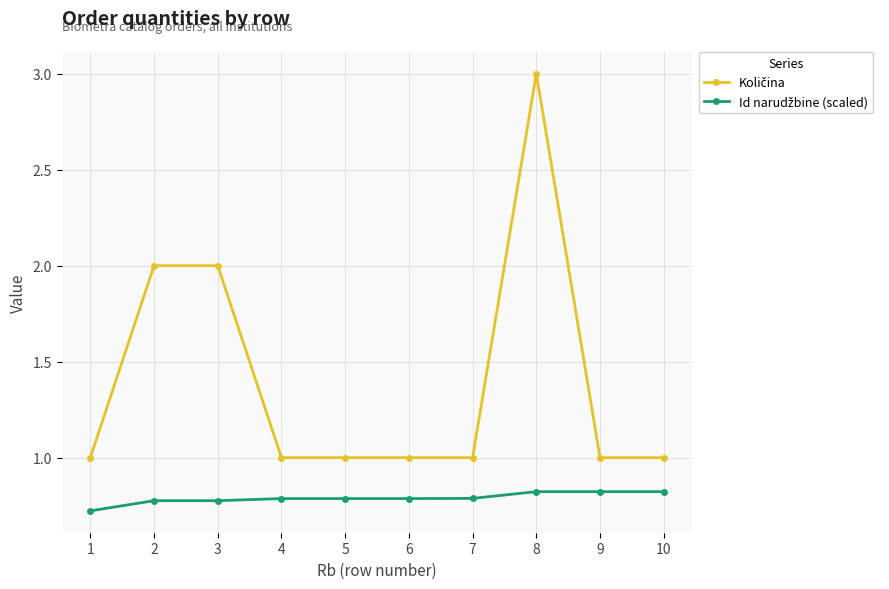

What is the minimum value shown in the chart?

0.7